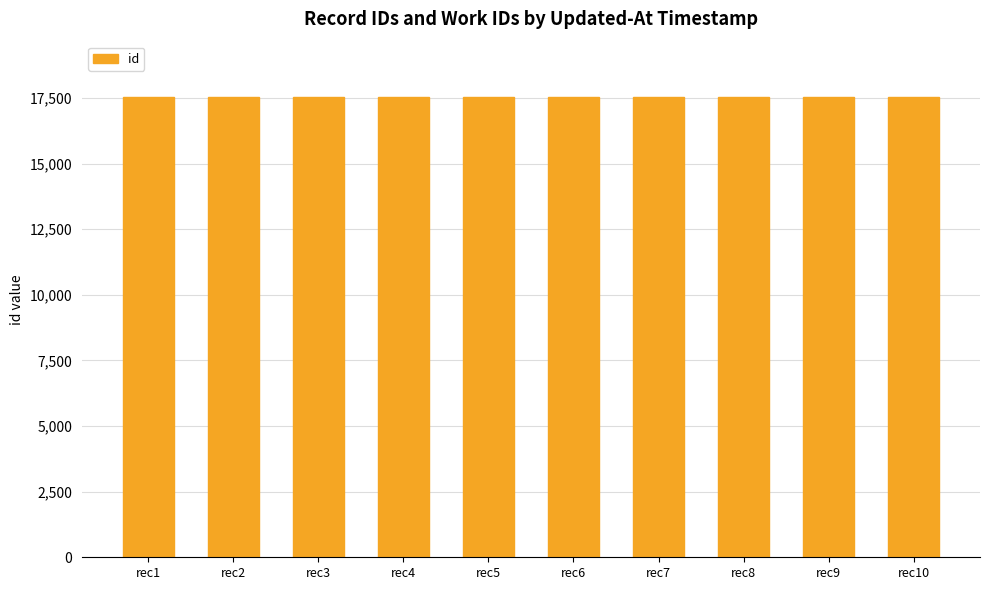

Count the values in the range 17534 to 17539.

6